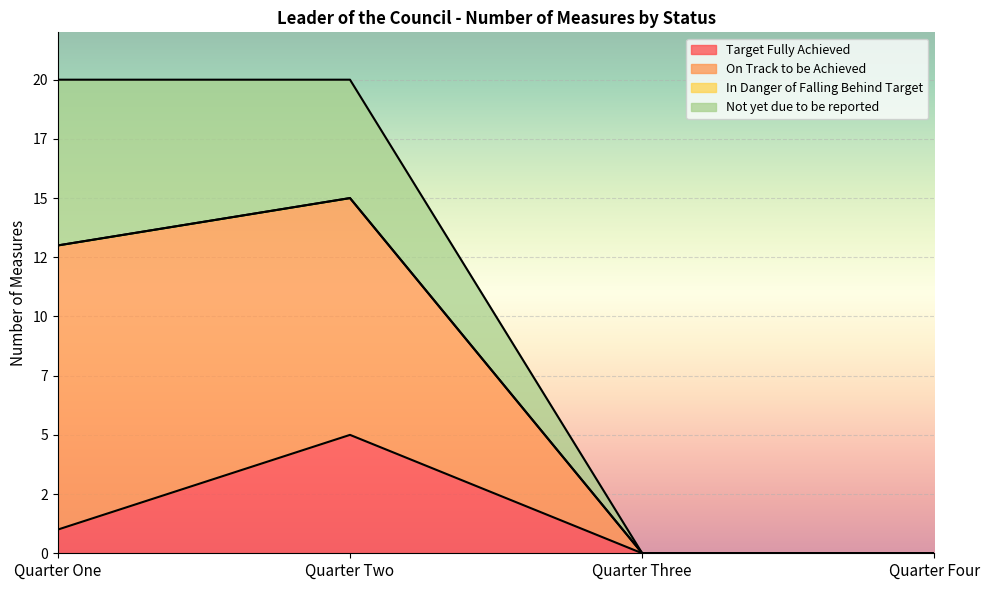

What is the approximate value of Target Fully Achieved at Quarter One?

1